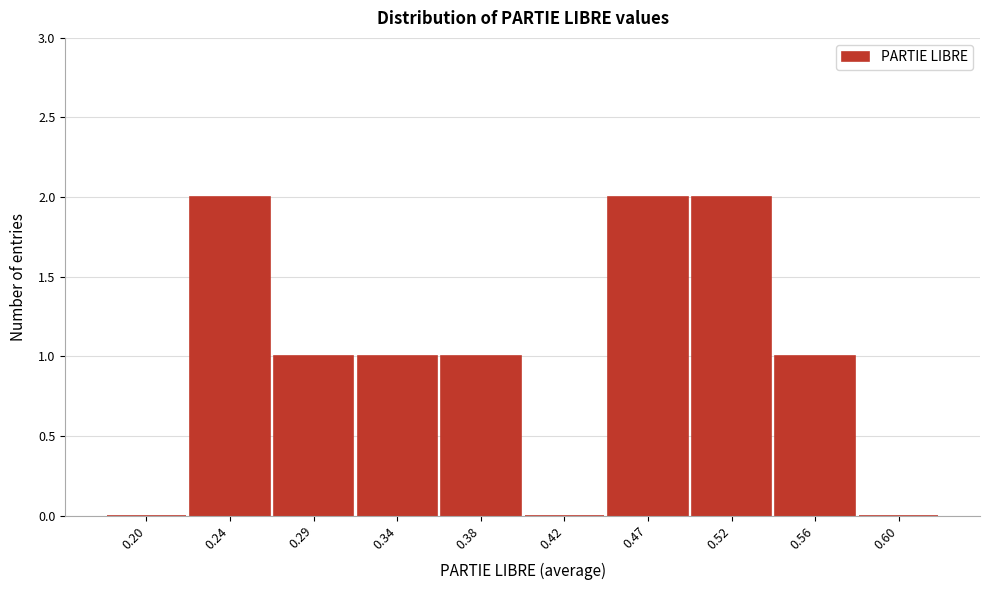

Reading left to right, extract all data points from this chart.

0.20=0	0.24=2	0.29=1	0.34=1	0.38=1	0.42=0	0.47=2	0.52=2	0.56=1	0.60=0